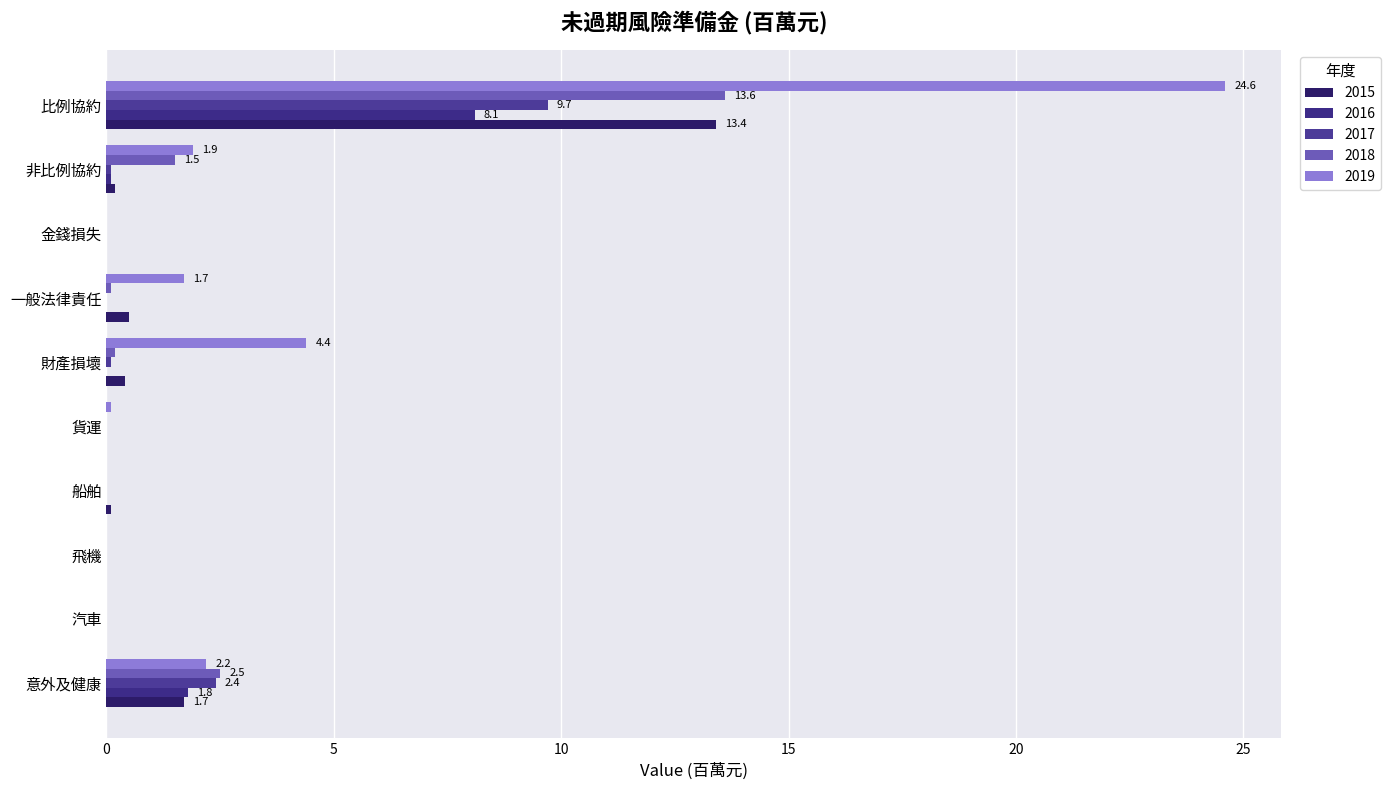

What is the average value of the 2018 series?

1.8